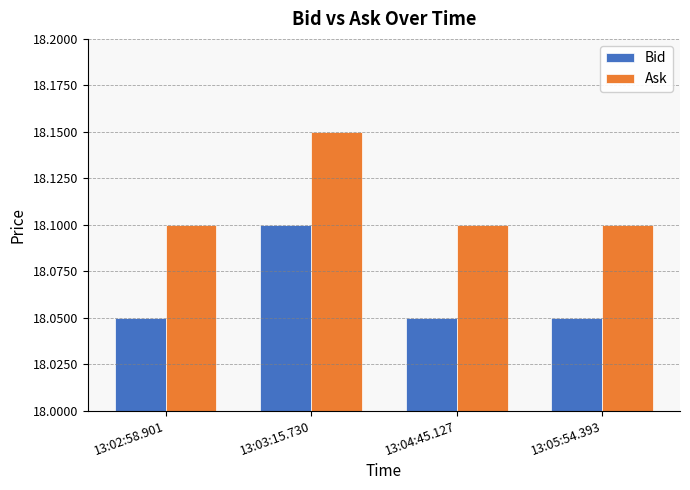

At which label does Bid reach its peak?

13:03:15.730